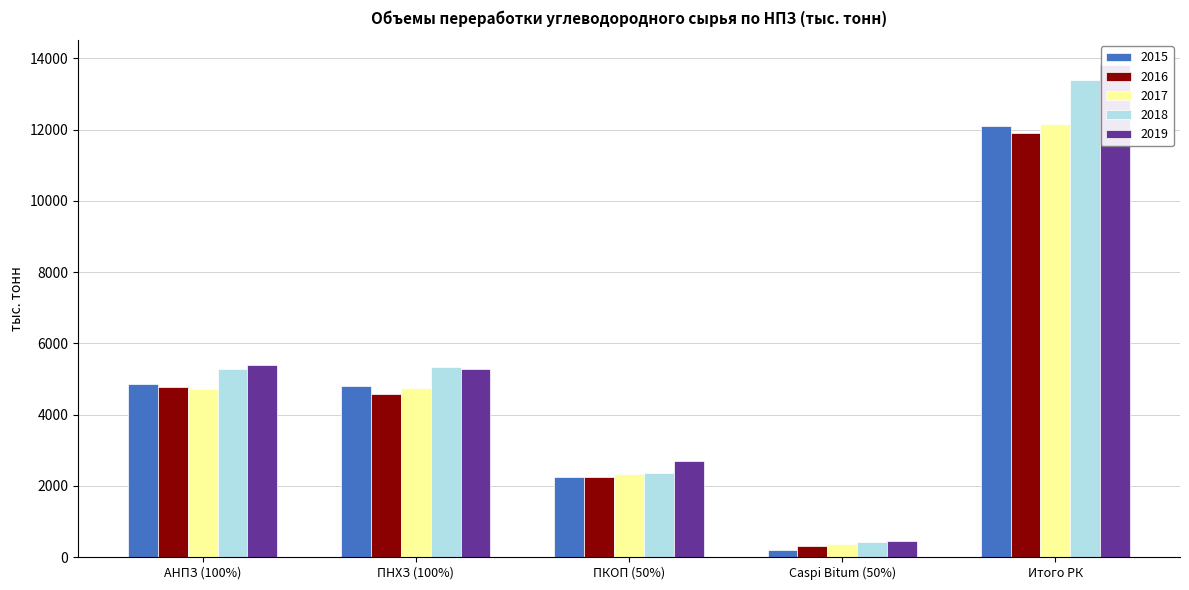

Are the bars grouped side by side (vs. stacked)?

Yes